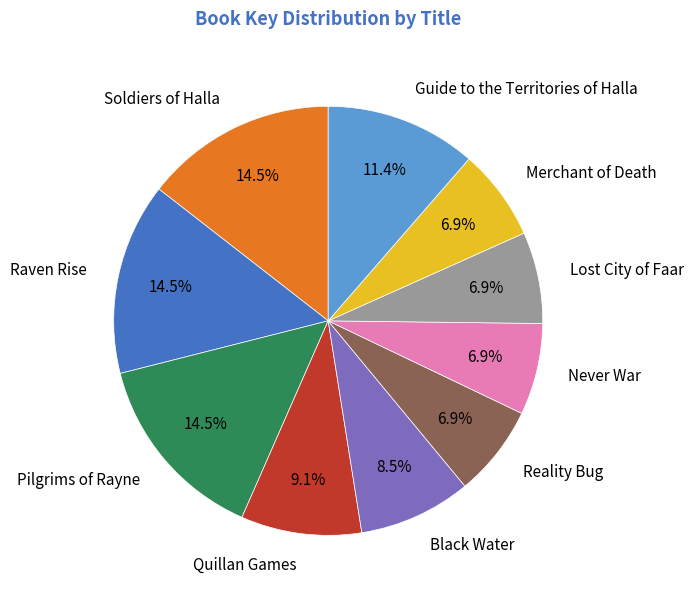

What percentage is NOT represented by Merchant of Death?

93.1%